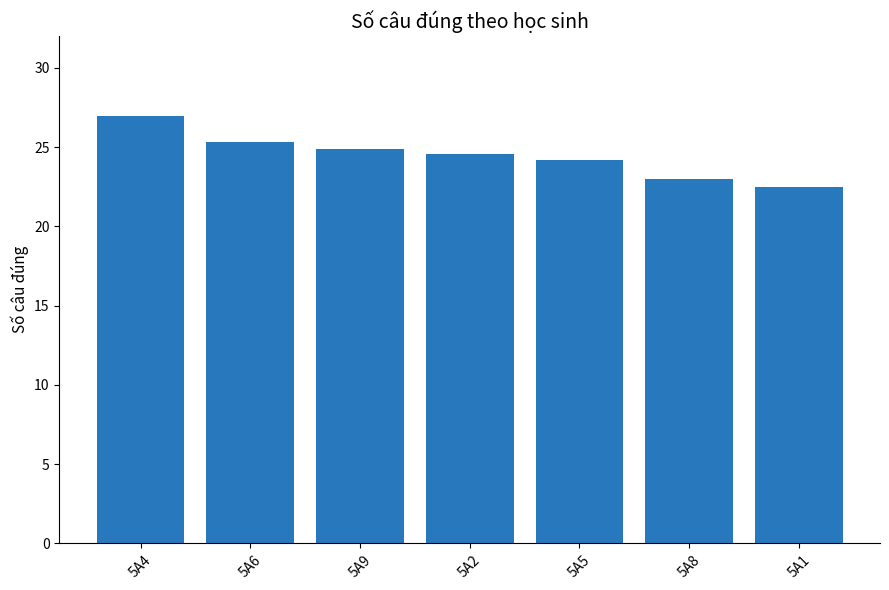

True or false: the data shows 23.0 at 5A8.

True